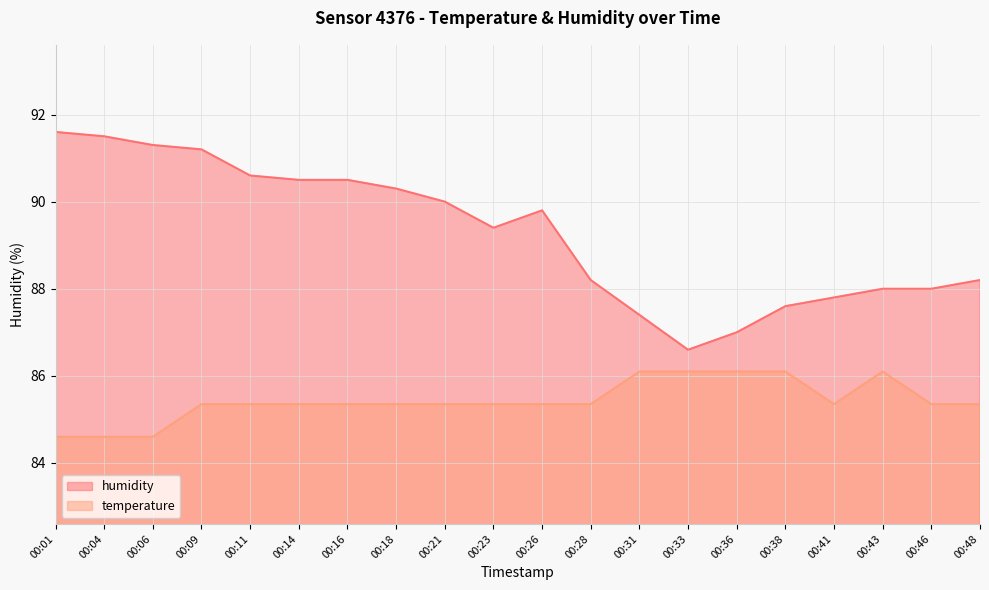

What is the difference between the maximum and minimum values in the temperature series?

1.5